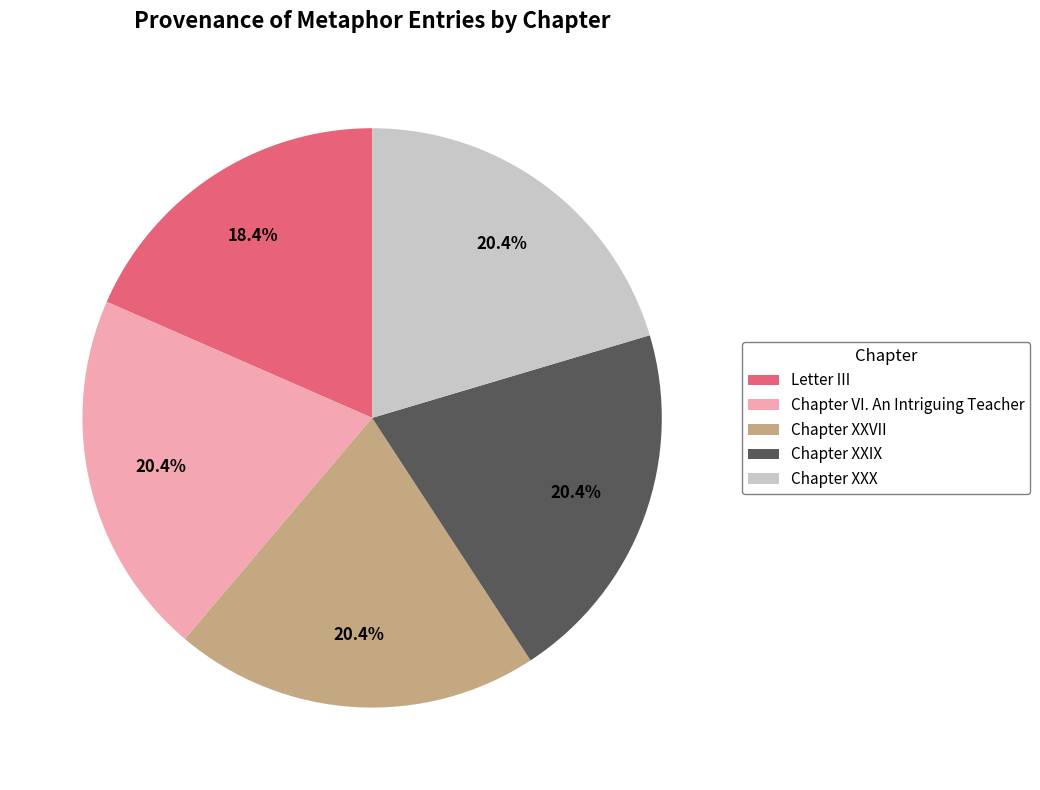

What is the smallest slice in the pie chart?

Letter III